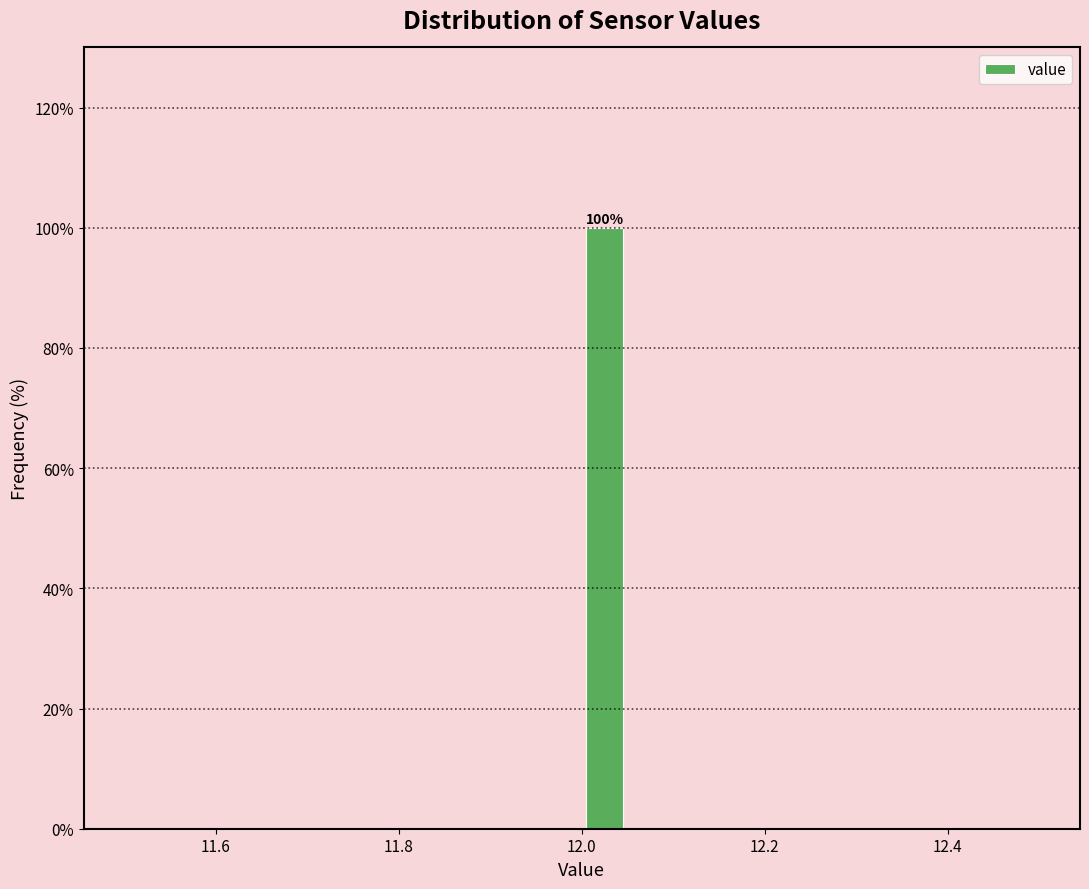

Around what value on the x-axis is the tallest bar? Give the approximate position of its centre, as read against the axis.

12.02